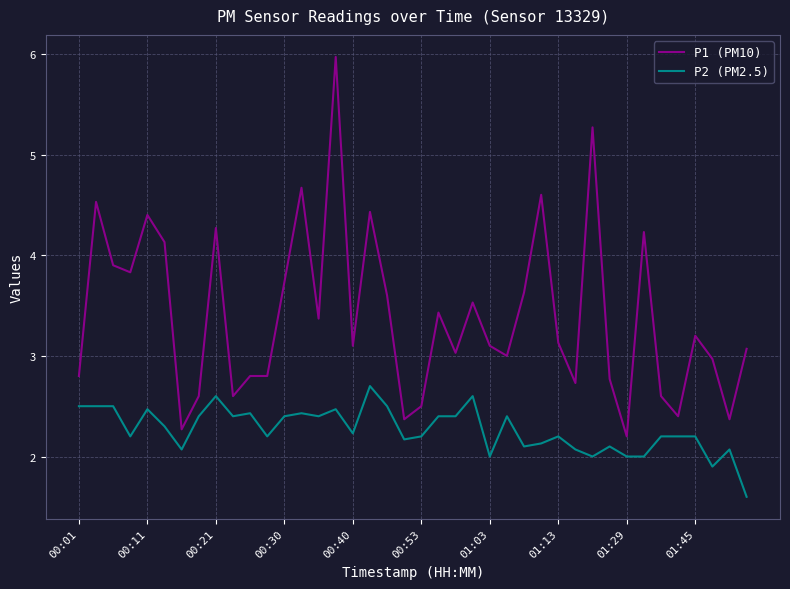

Which series has the largest range (max minus min)?

P1 (PM10)